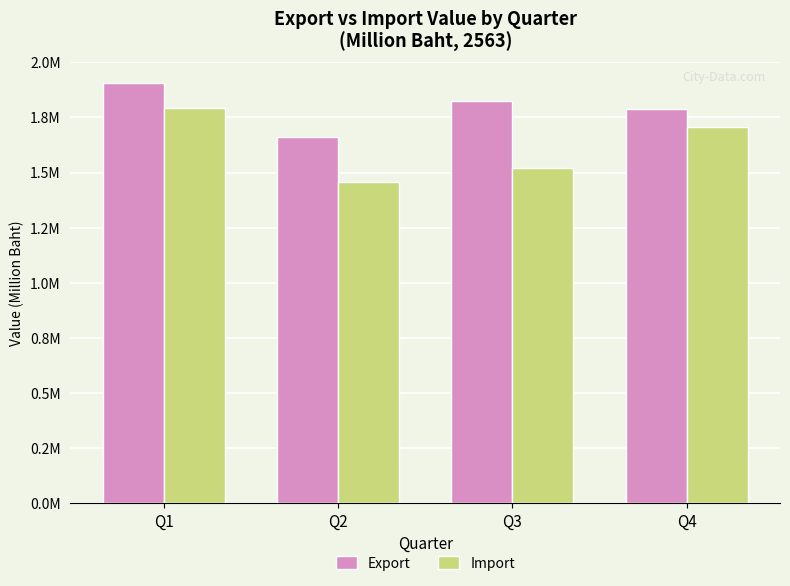

List the labels in order of Export value, smallest first.

Q2, Q4, Q3, Q1